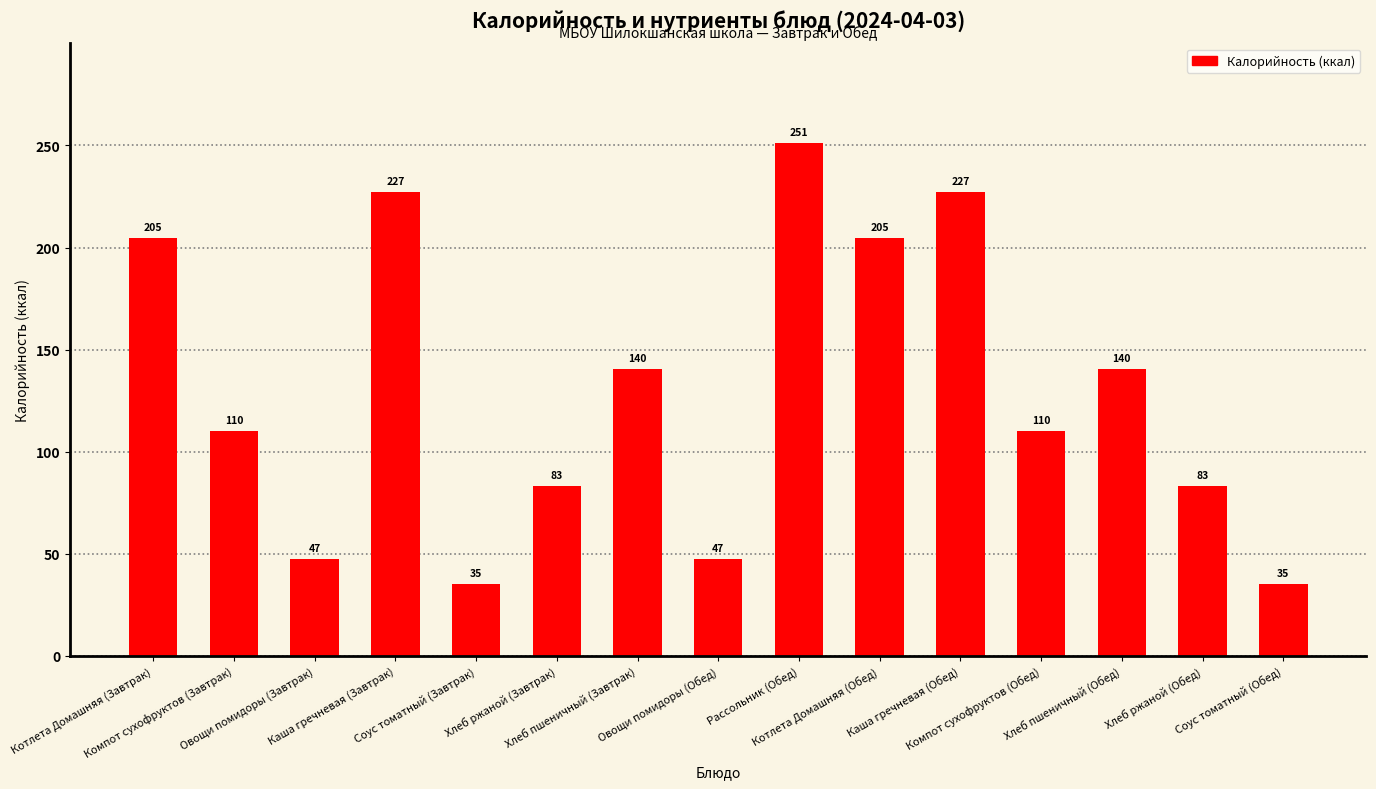

What is the greatest value displayed?

251.1